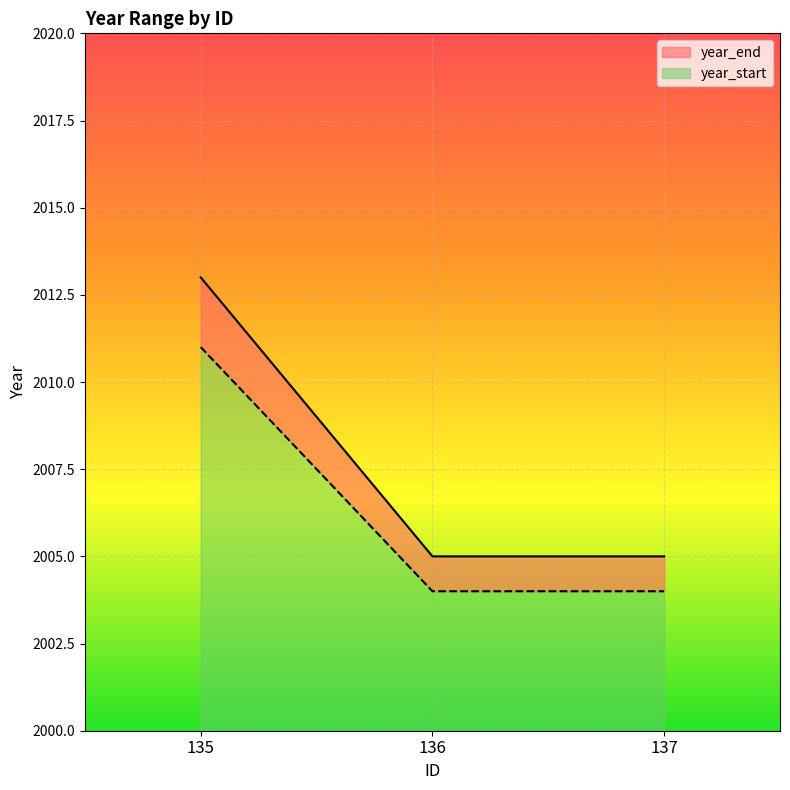

The value of year_start at 136 is 2004. True or false?

True